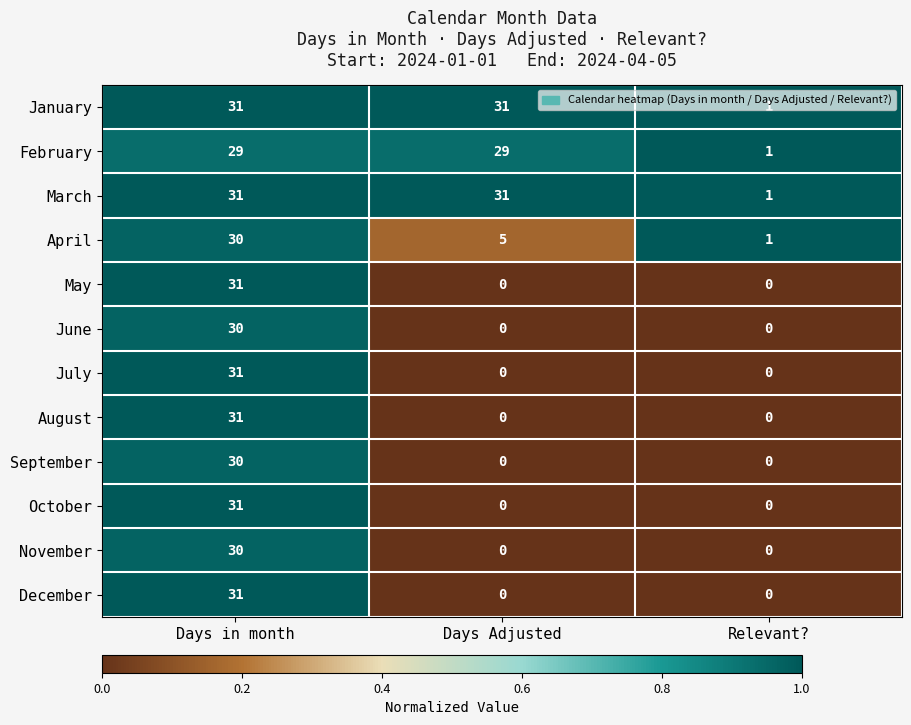

How many categories are shown in the chart?

3